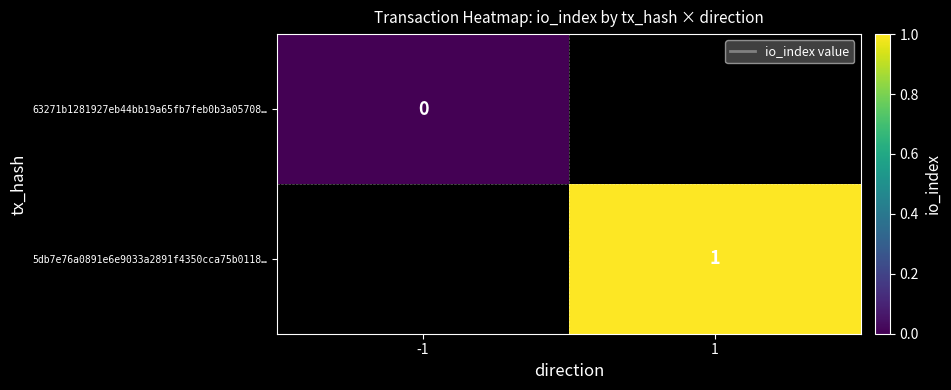

At how many categories does at least one series exceed 0?

1